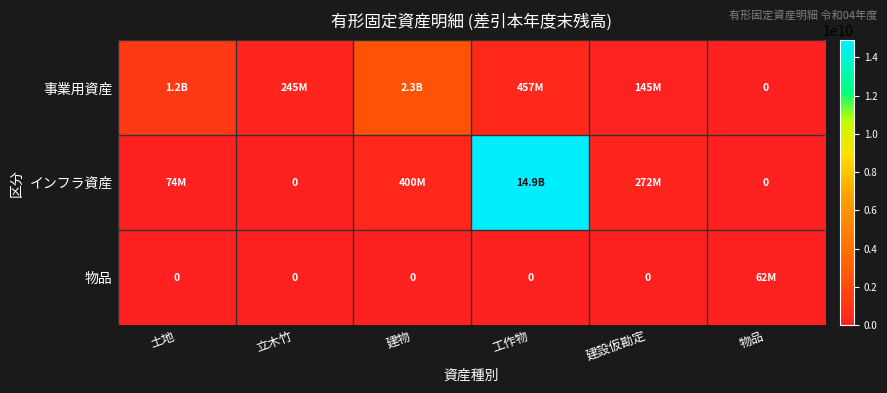

Is it true that 物品 equals -41980840 at 立木竹?

False